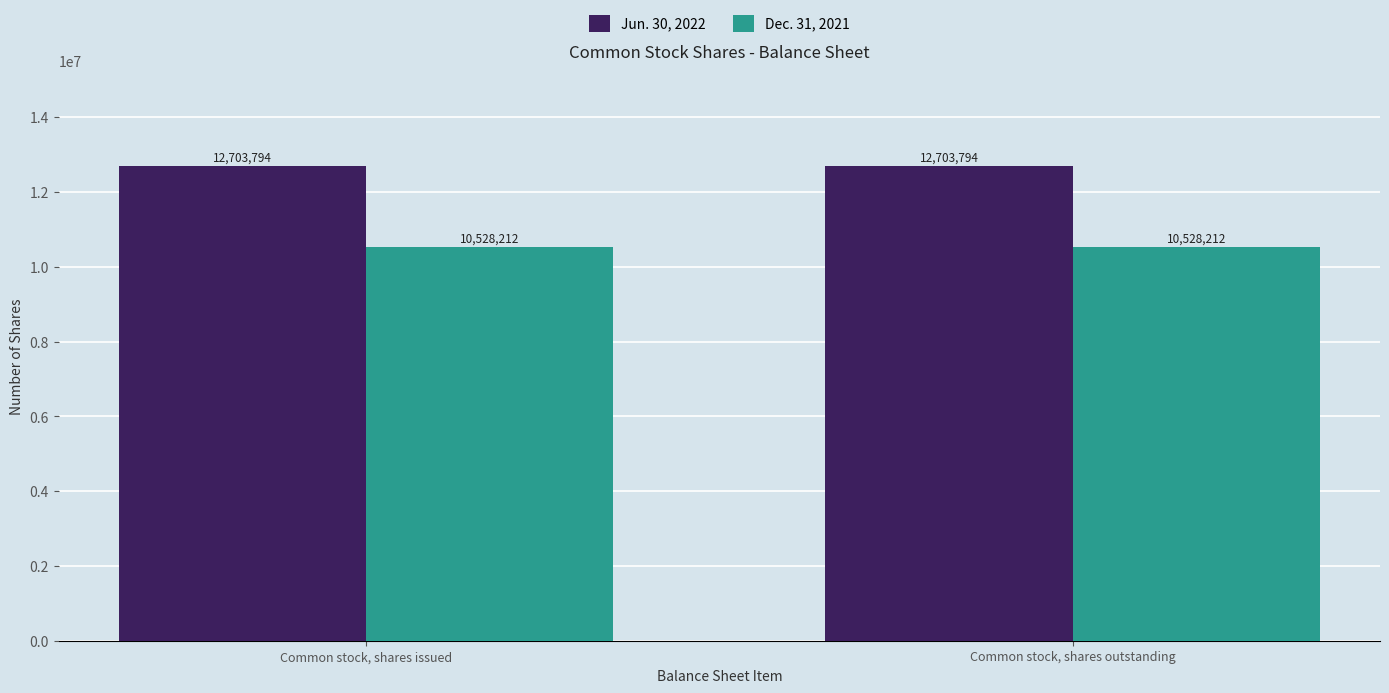

What is the difference between the highest and lowest values at Common stock, shares issued?

2175582